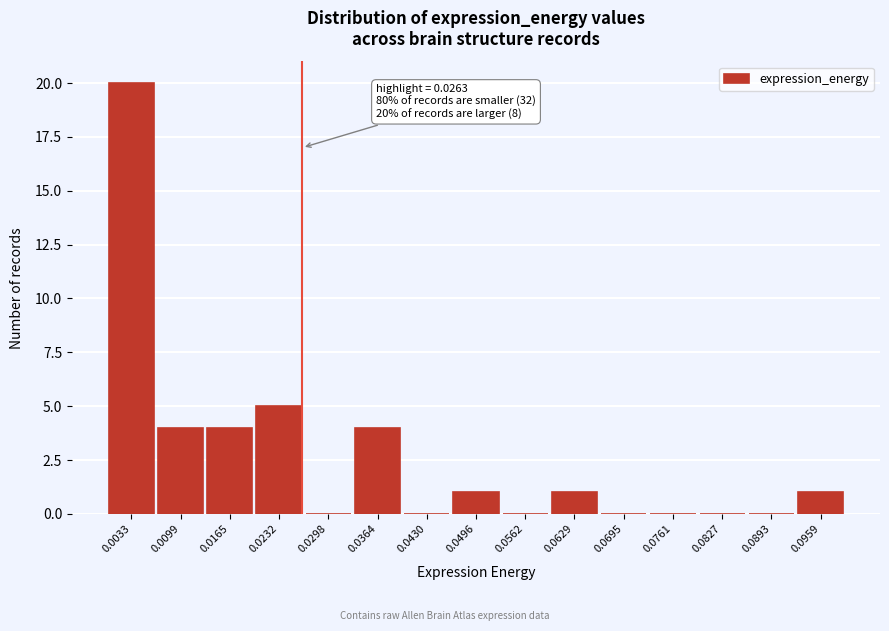

Over which range of the x-axis is the bar tallest?

0.000 to 0.007